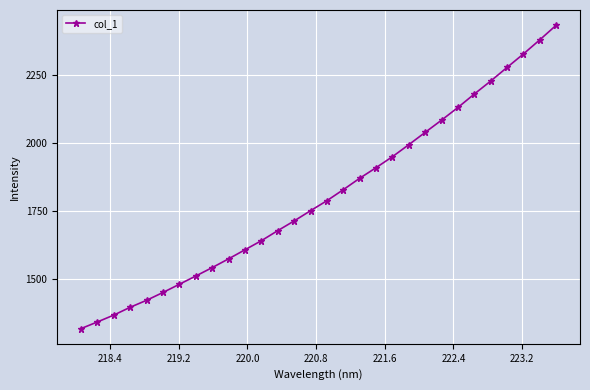

True or false: the data has more than 1 interior local peaks.

False